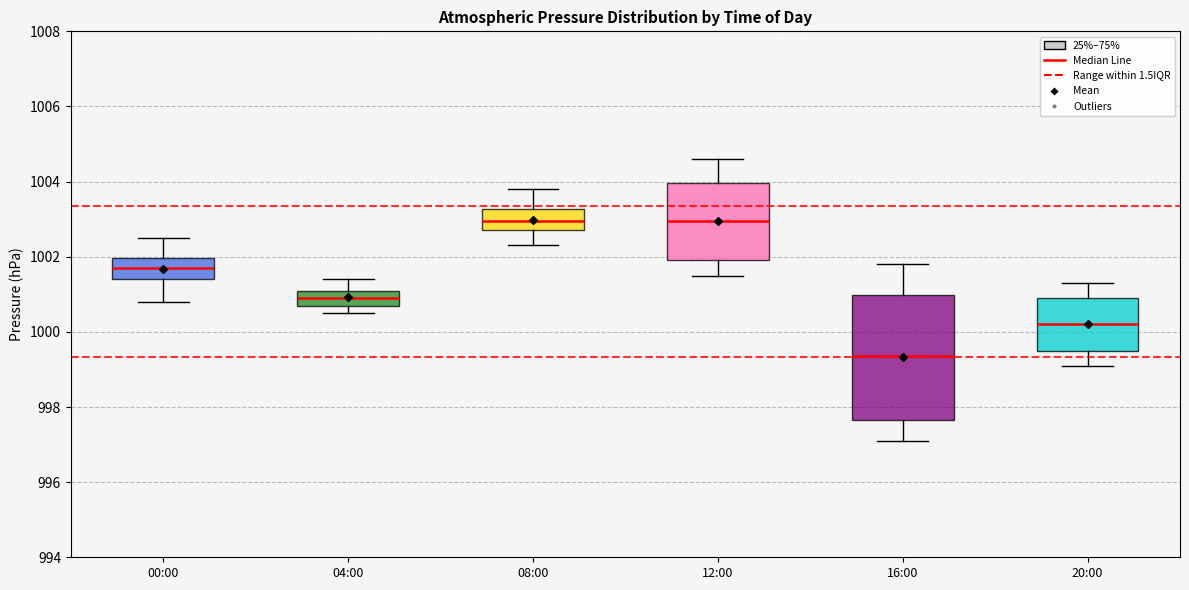

Reading left to right, read every box against the y-axis: the position of its median line, the range the box covers, and the ends of its whiskers. The values are not printed on the chart, so give them approximately, as read against the axis.

00:00: median 1001.8, box 1001.4 to 1002.0, whiskers 1000.8 to 1002.6
04:00: median 1001.0, box 1000.8 to 1001.2, whiskers 1000.6 to 1001.4
08:00: median 1003.0, box 1002.8 to 1003.2, whiskers 1002.4 to 1003.8
12:00: median 1003.0, box 1002.0 to 1004.0, whiskers 1001.6 to 1004.6
16:00: median 999.4, box 997.6 to 1001.0, whiskers 997.2 to 1001.8
20:00: median 1000.2, box 999.6 to 1001.0, whiskers 999.2 to 1001.4